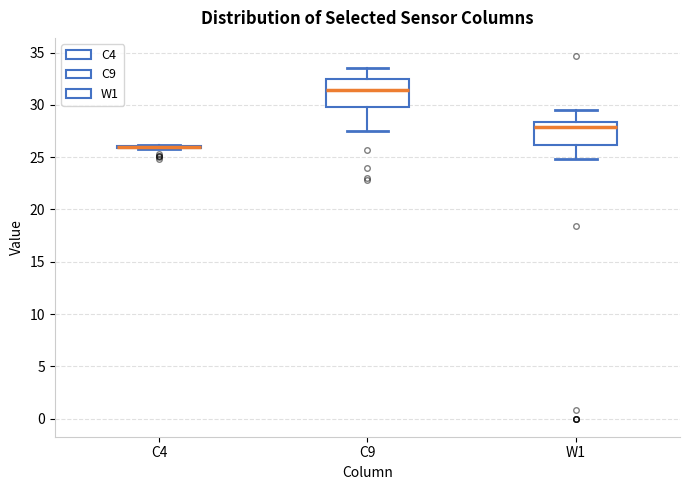

Reading left to right, read every box against the y-axis: the position of its median line, the range the box covers, and the ends of its whiskers. The values are not printed on the chart, so give them approximately, as read against the axis.

C4: box collapsed to a line at 26.0, whiskers 26.0 to 26.0
C9: median 31.5, box 30.0 to 32.5, whiskers 27.5 to 33.5
W1: median 28.0, box 26.0 to 28.5, whiskers 25.0 to 29.5